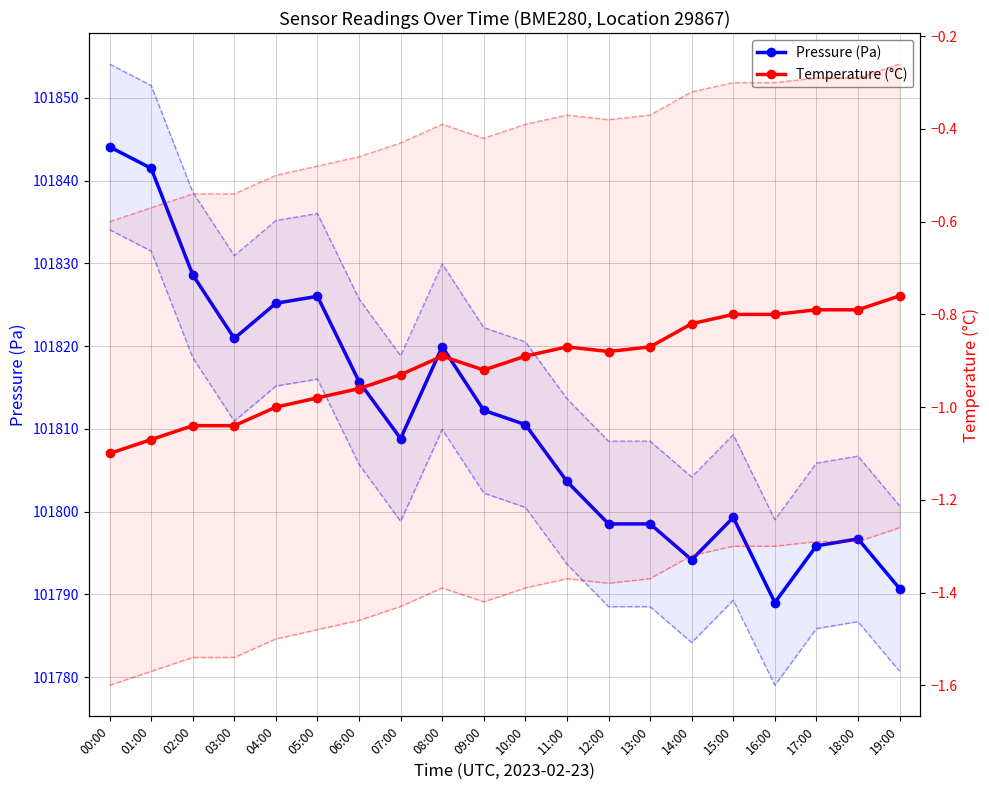

The value of Temperature (°C) at 01:00 is -1.1. True or false?

True